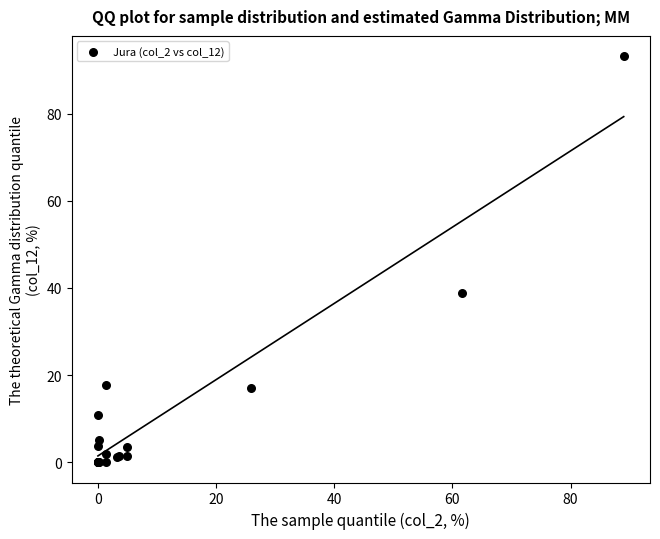

What Y value in the scatter plot is closest to 46?

38.9